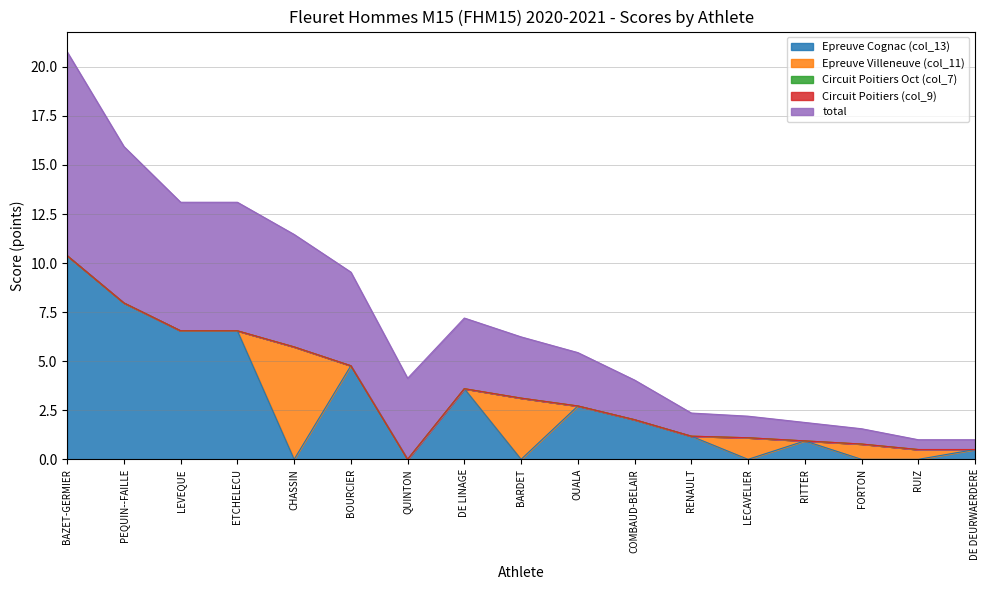

At which label does Epreuve Cognac (col_13) reach its minimum?

CHASSIN